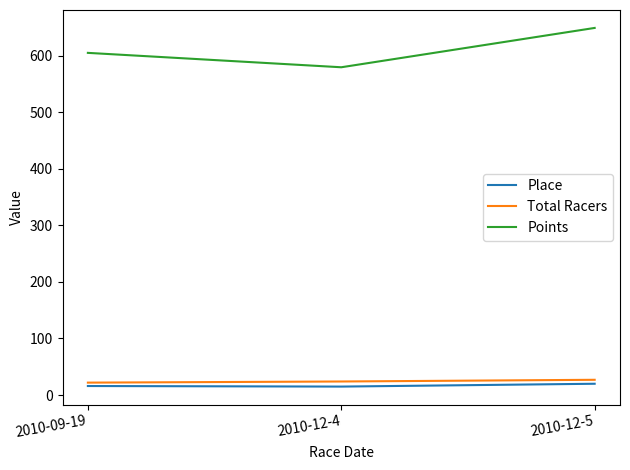

Is the value of Points at 2010-12-4 greater than the value of Total Racers at 2010-12-4?

Yes